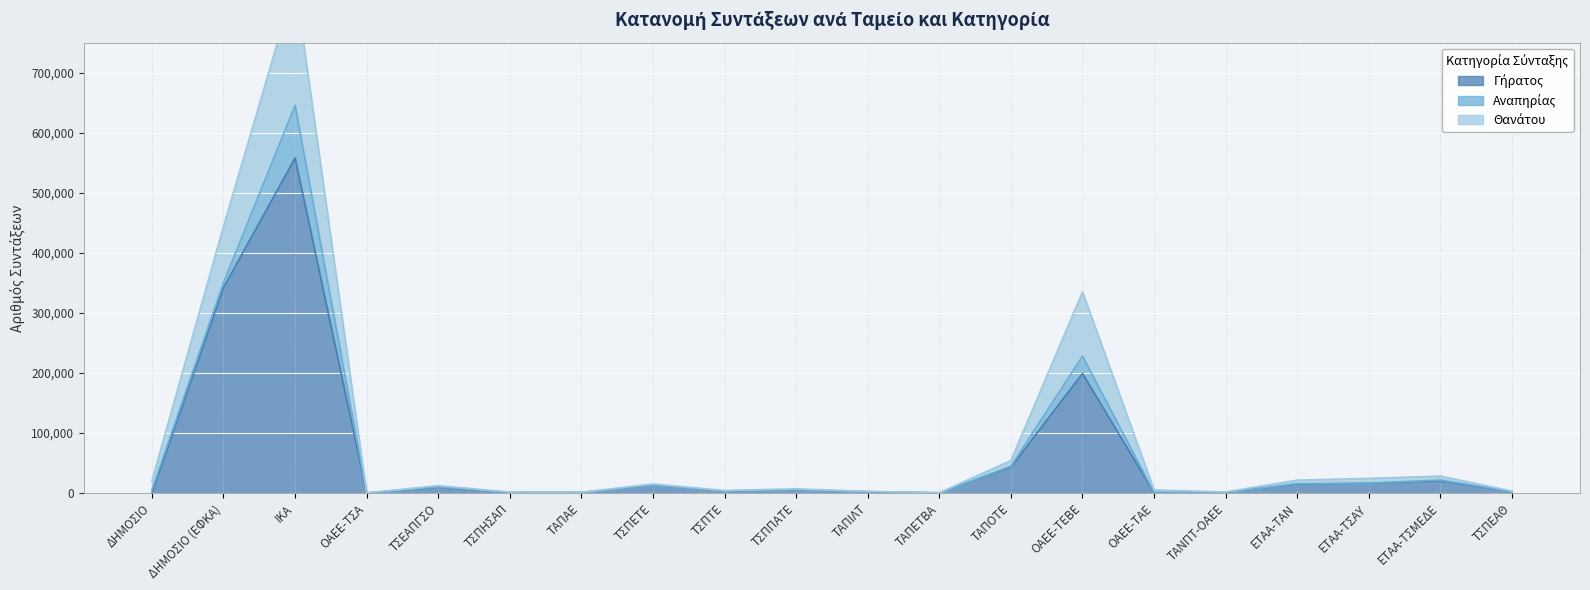

What is the value of the Θανάτου point at the 18th from the left?

24666